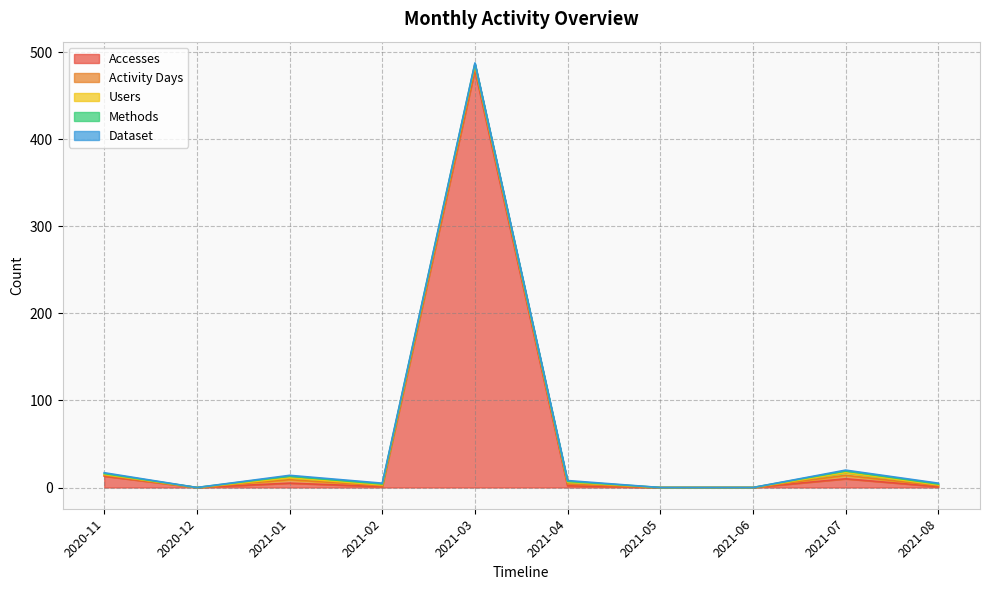

Between 2021-01 and 2020-12, which is larger?

2021-01